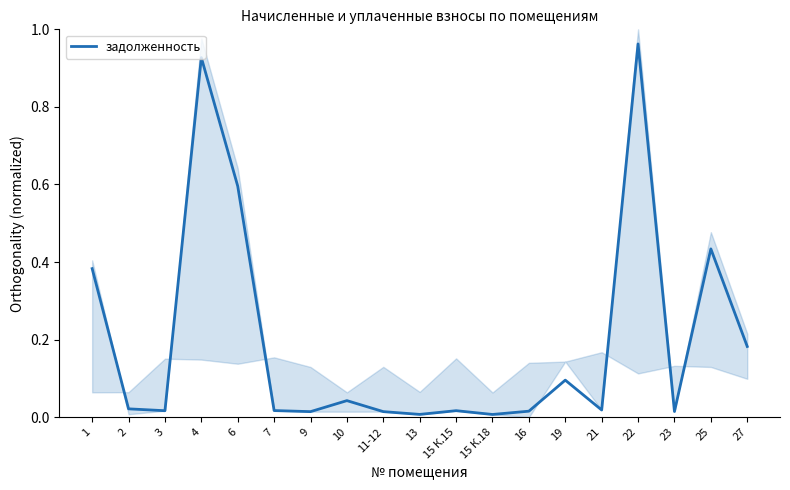

Does the chart have visible grid lines?

No